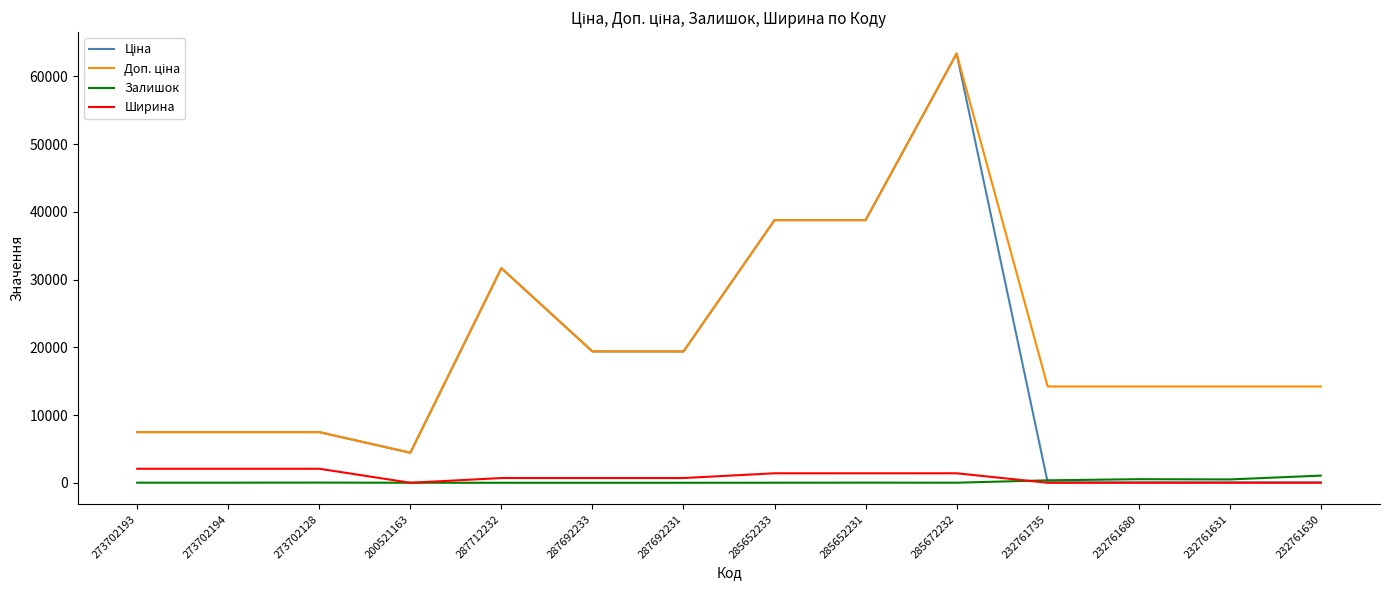

True or false: Залишок has a value of 0.0 at 287712232.

True